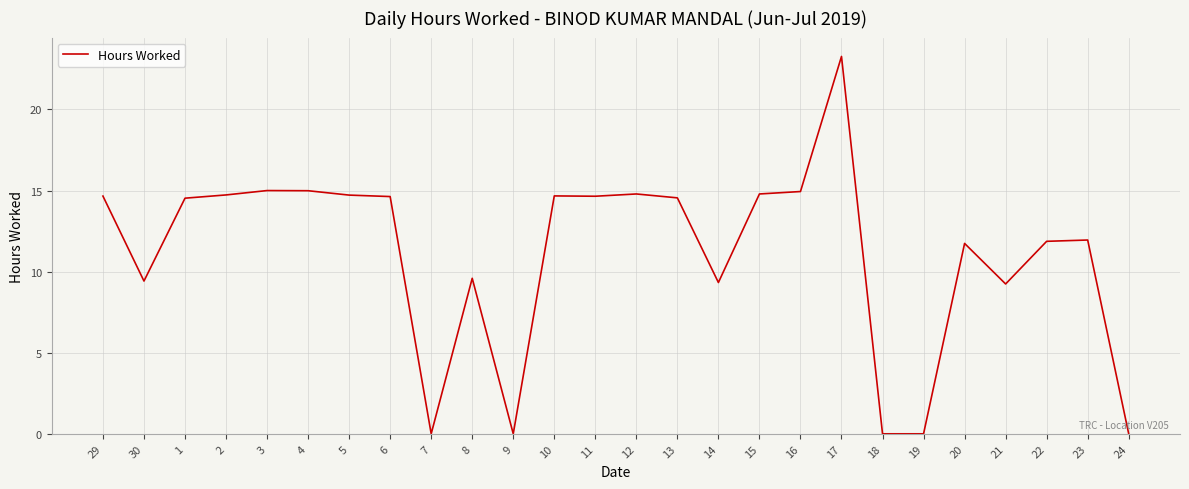

What is the difference between the values at 9 and 3?

15.0